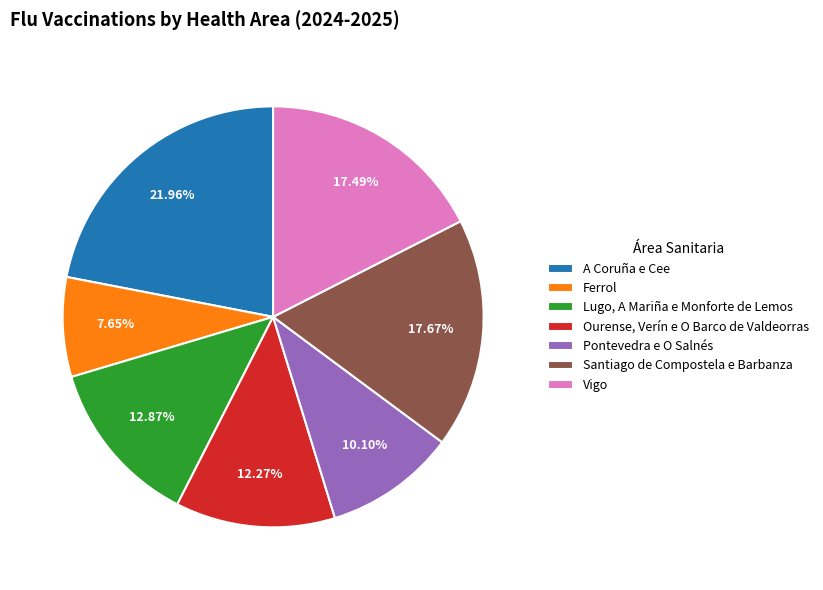

The Vigo slice represents 7% of the pie. True or false?

False